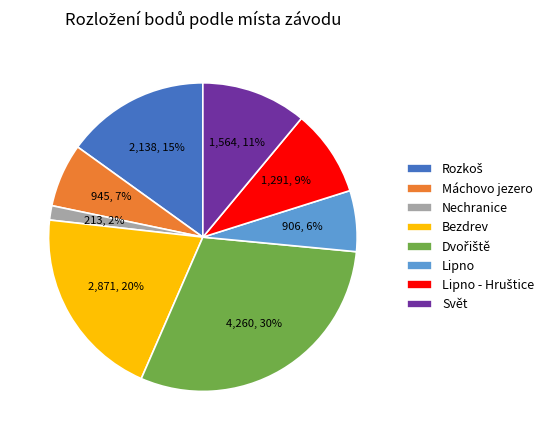

To the nearest percent, what is the average slice percentage?

12%